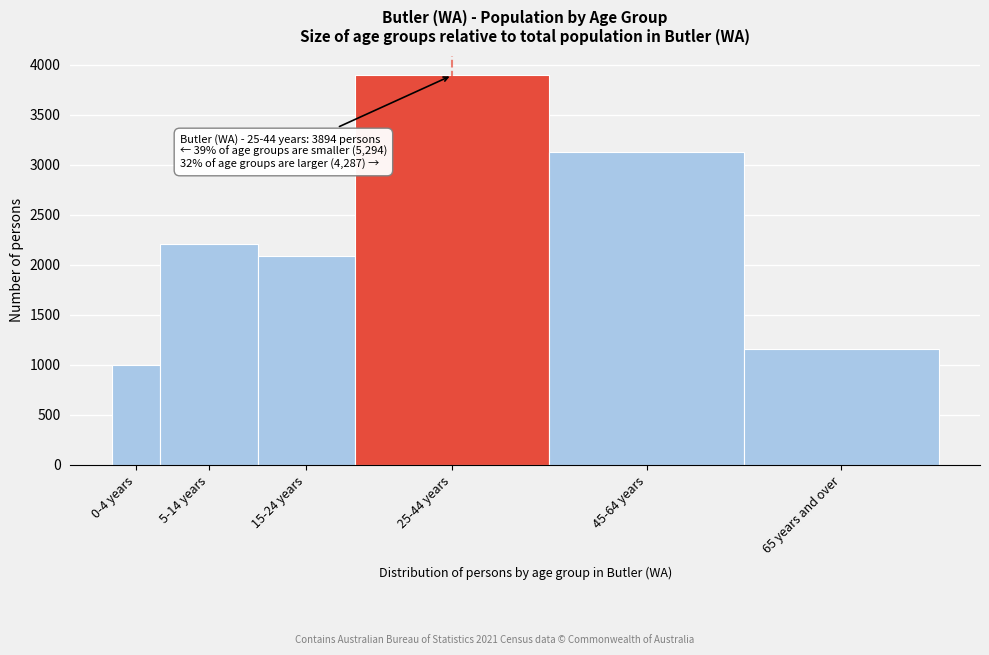

Reading left to right, extract all data points from this chart.

996	2206	2092	3894	3126	1161